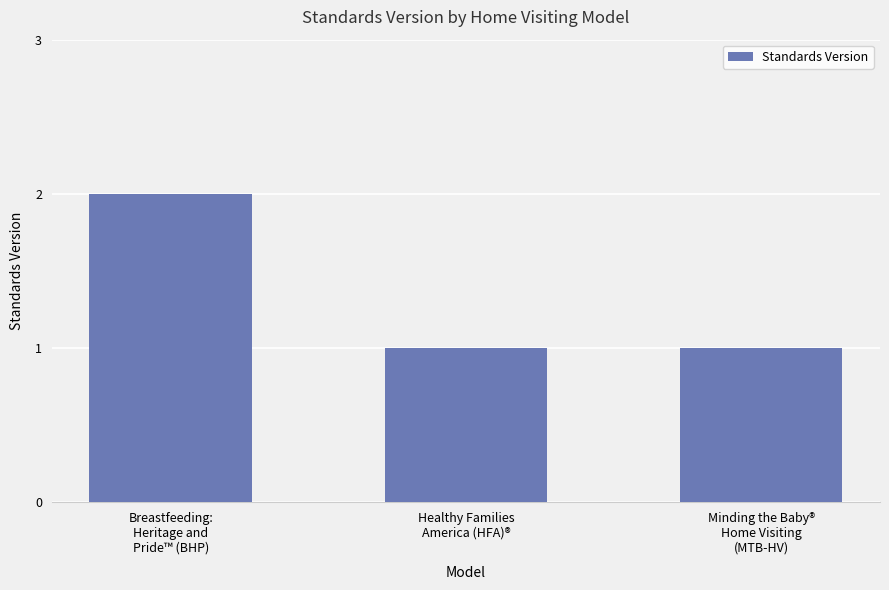

Which category has the highest value across all series?

Breastfeeding:
Heritage and
Pride™ (BHP)